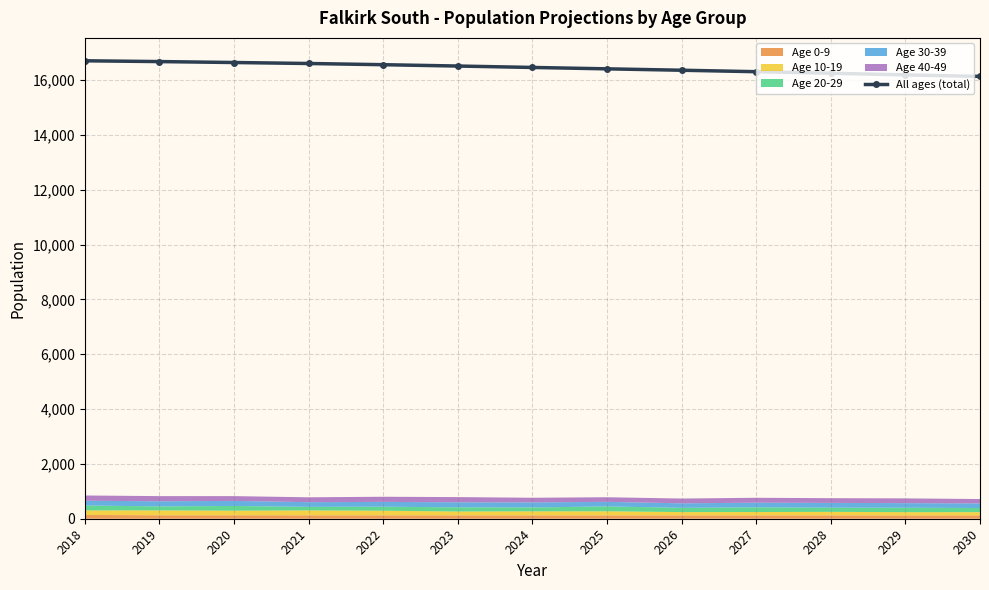

What is the minimum value for All ages (total)?

16130.9